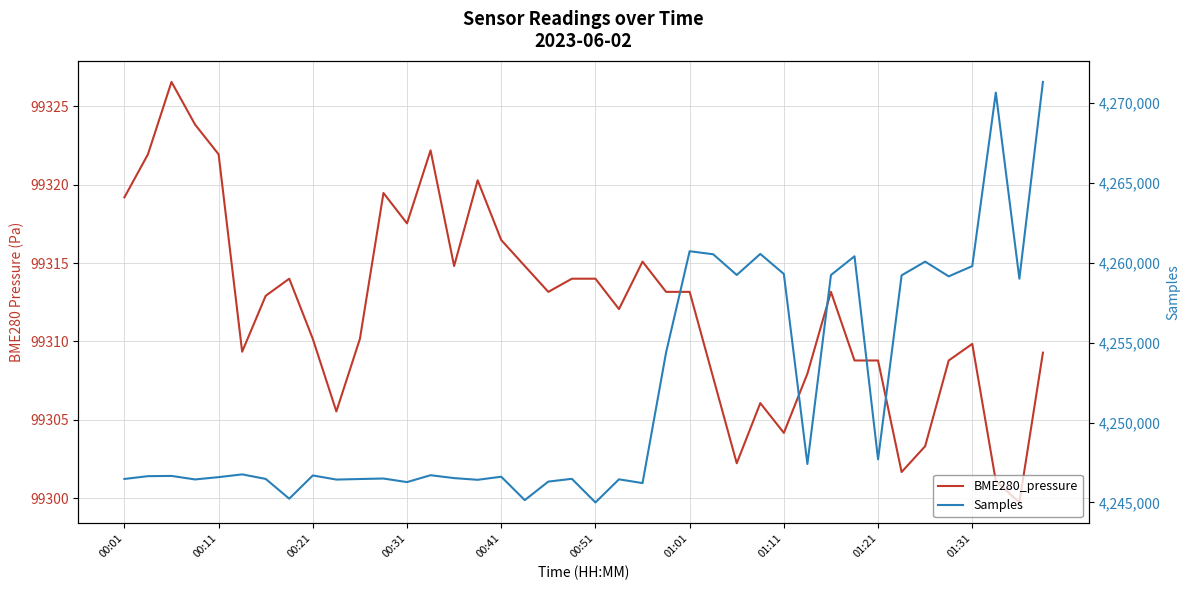

How many data points does each series have?

40